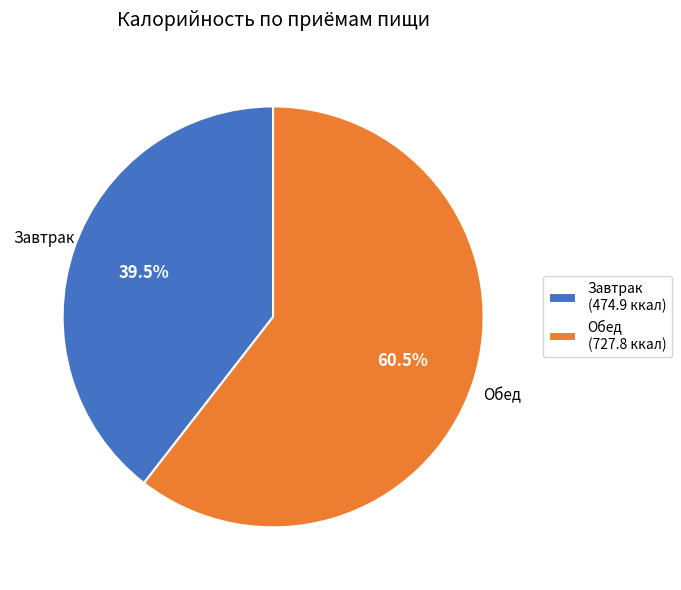

Which has a higher value, Обед or Завтрак?

Обед